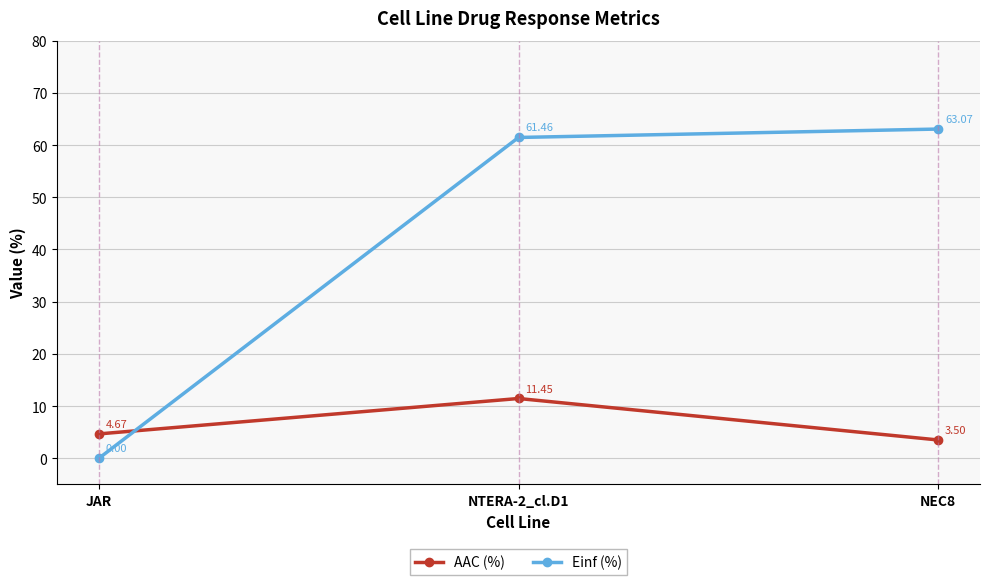

Does the chart have visible grid lines?

Yes